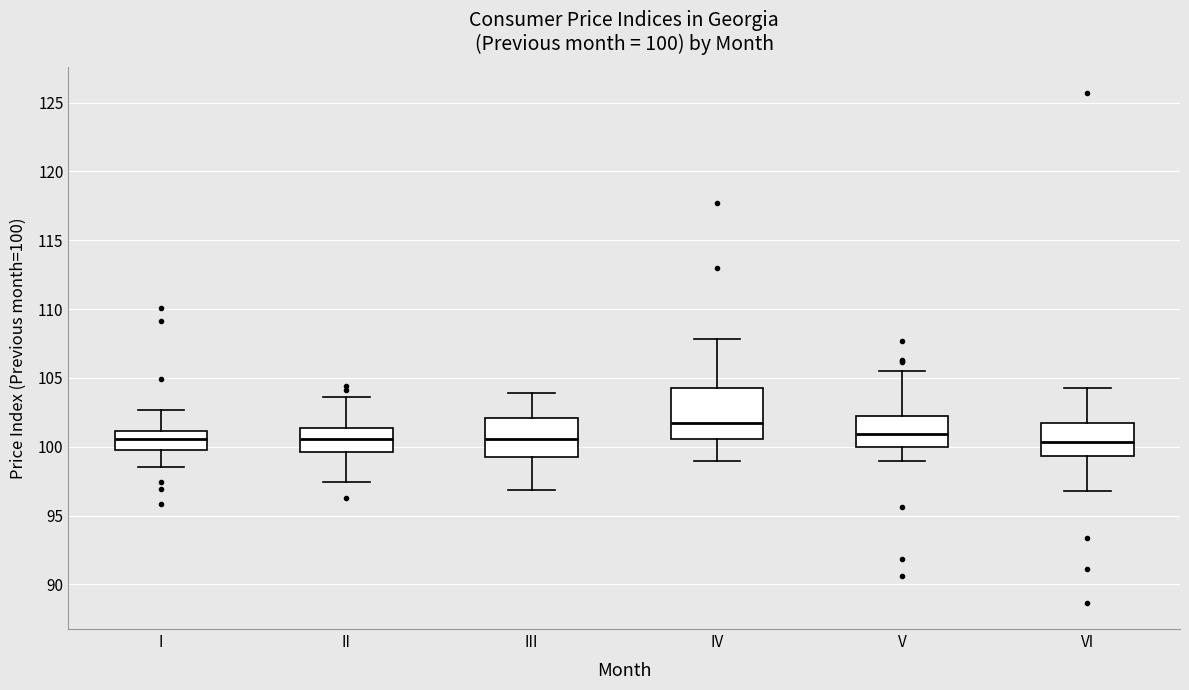

Comparing the boxes themselves (not the whiskers), which one is the tallest?

IV